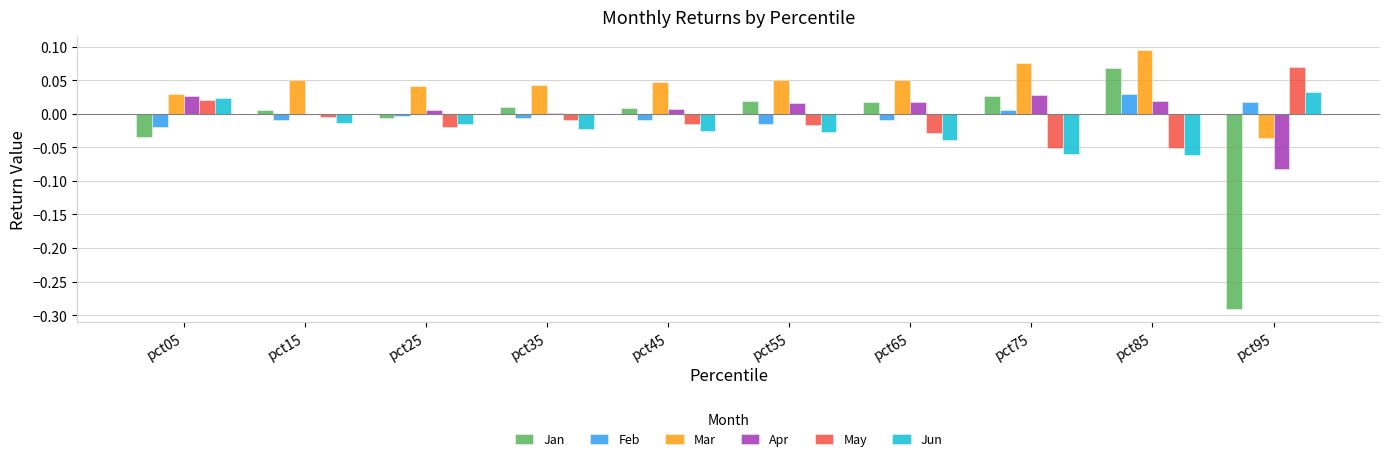

Which category has the highest value across all series?

pct85